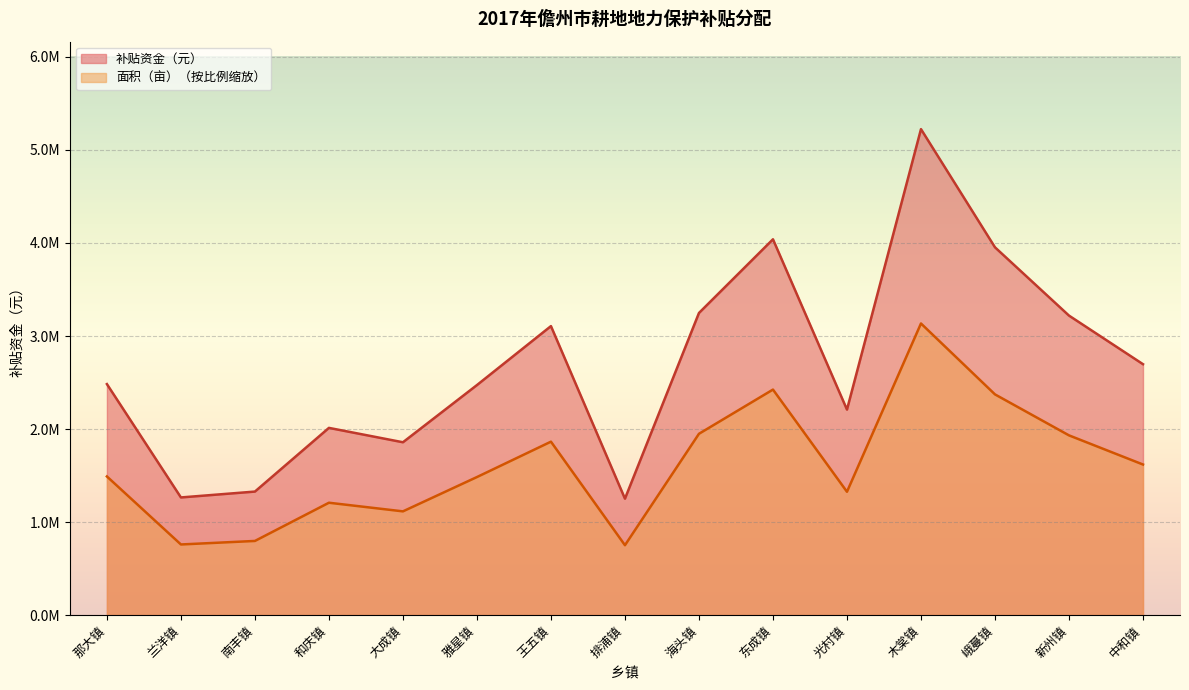

What is the minimum value shown in the chart?

750534.5